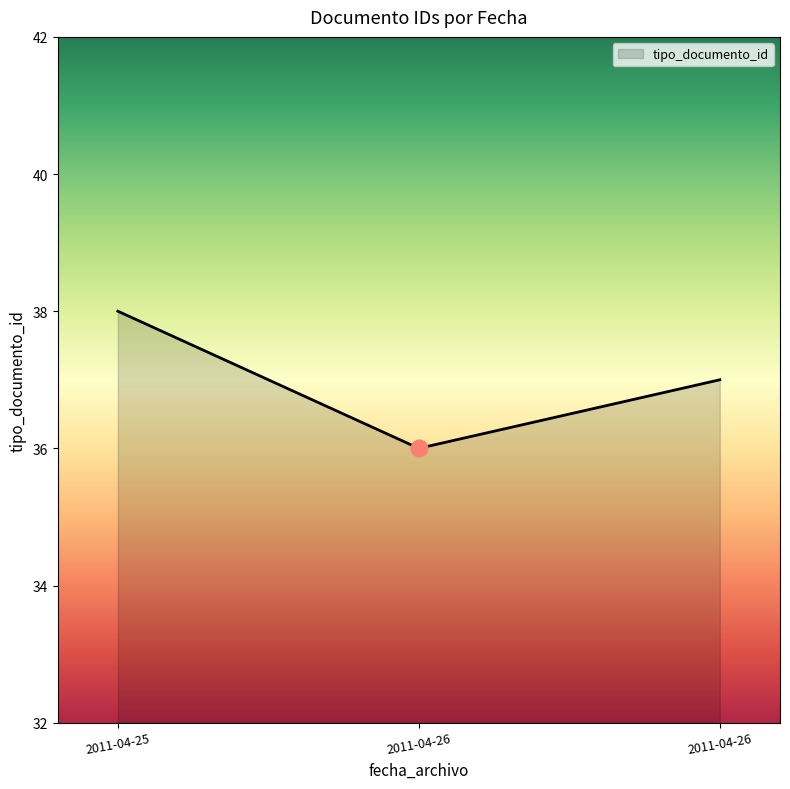

How many categories are shown in the chart?

3